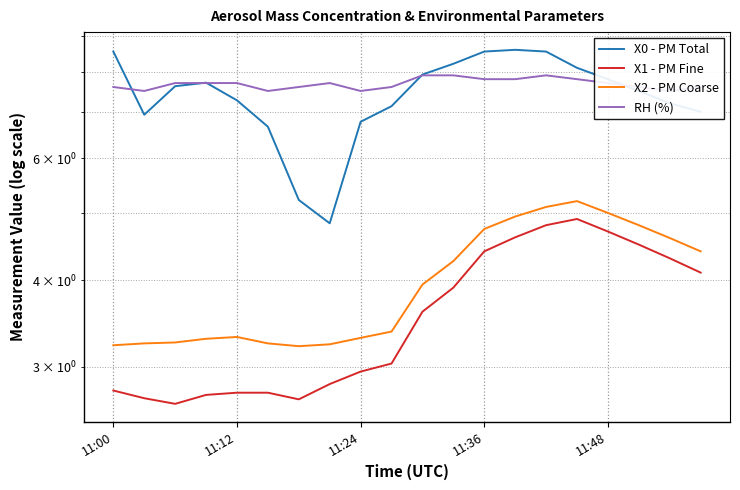

How many lines are shown in the chart?

4